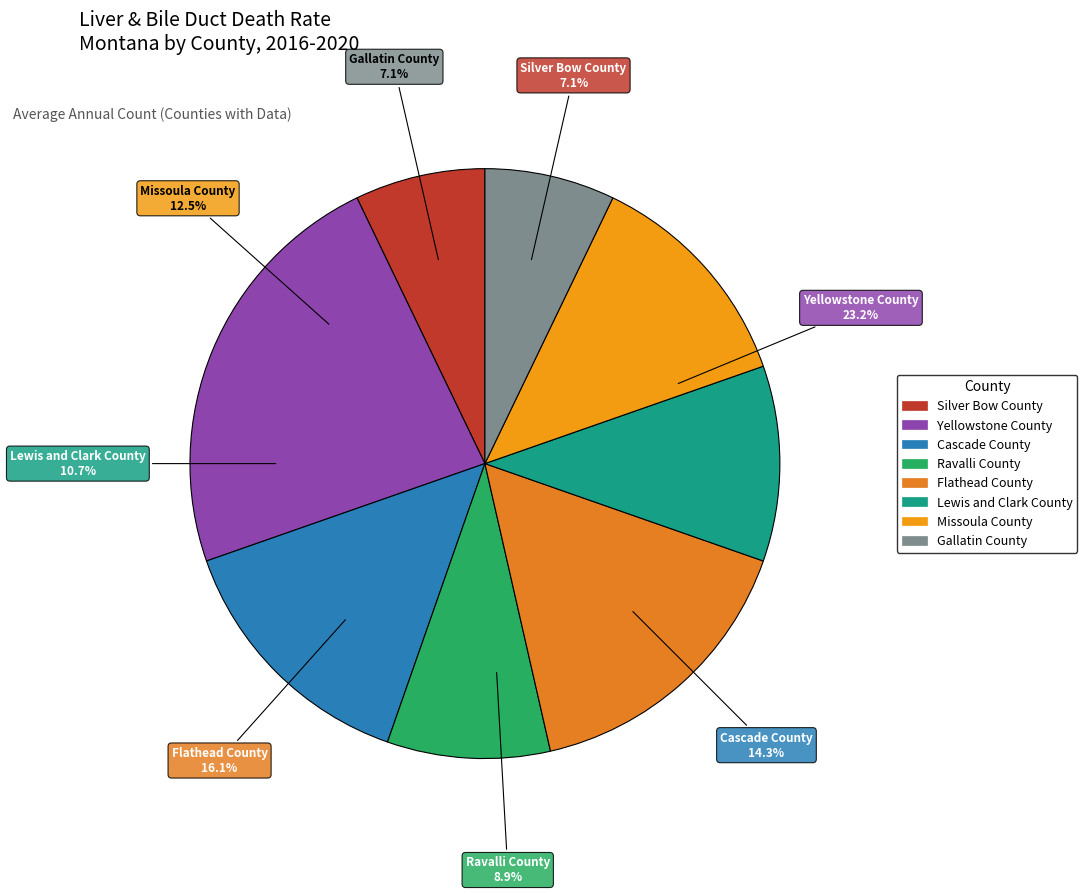

Which slice is the smallest?

Silver Bow County